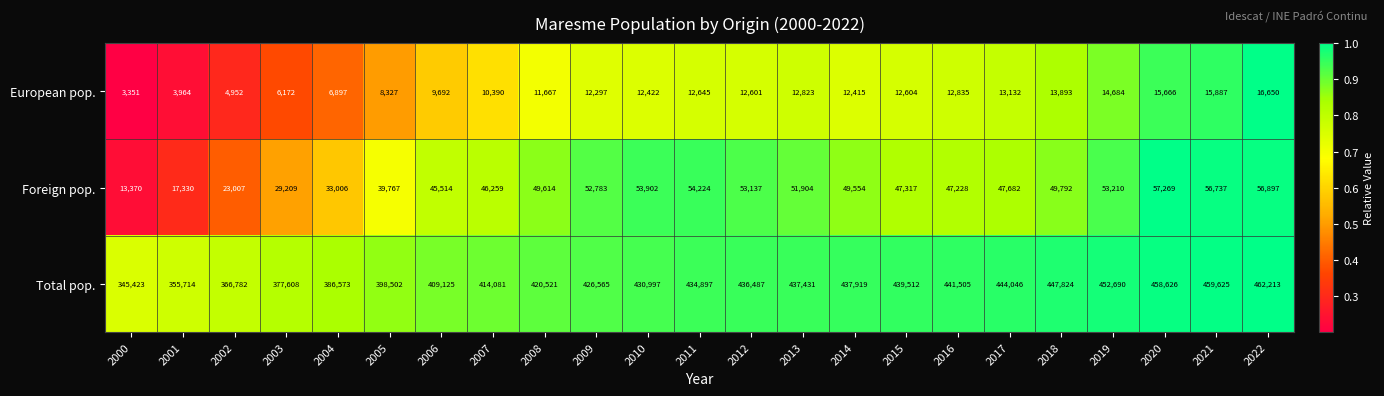

What is the minimum value shown in the chart?

3351